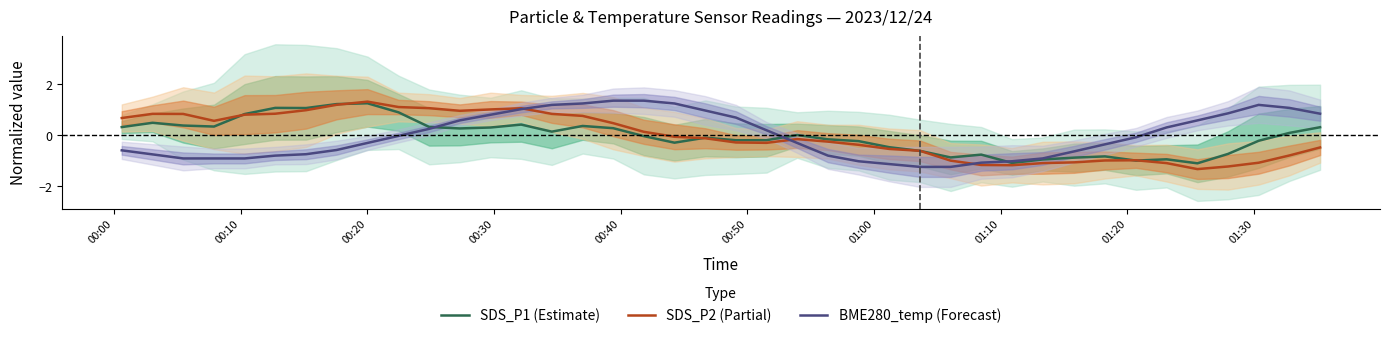

Rank the series at 01:10 from highest to lowest value.

SDS_P1 (Estimate), SDS_P2 (Partial), BME280_temp (Forecast)